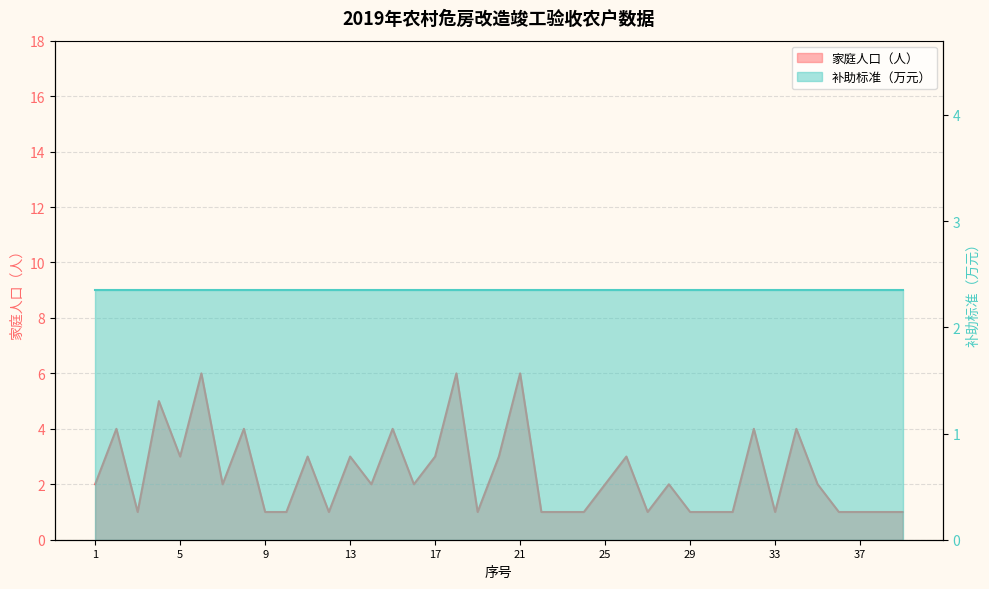

Which label corresponds to the largest value in the chart?

6